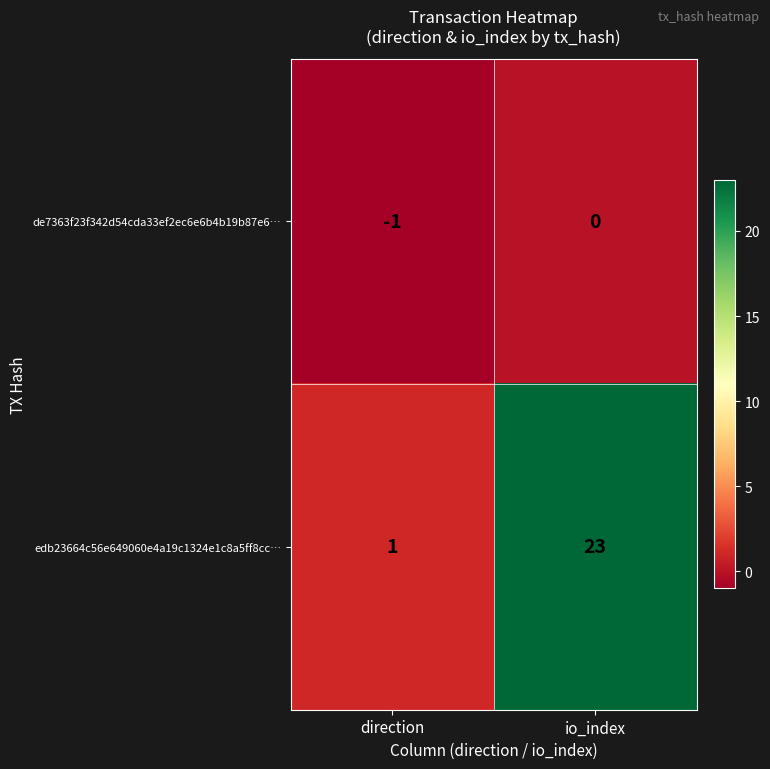

True or false: de7363f23f342d54cda33ef2ec6e6b4b19b87e6… has a value of 1 at io_index.

False